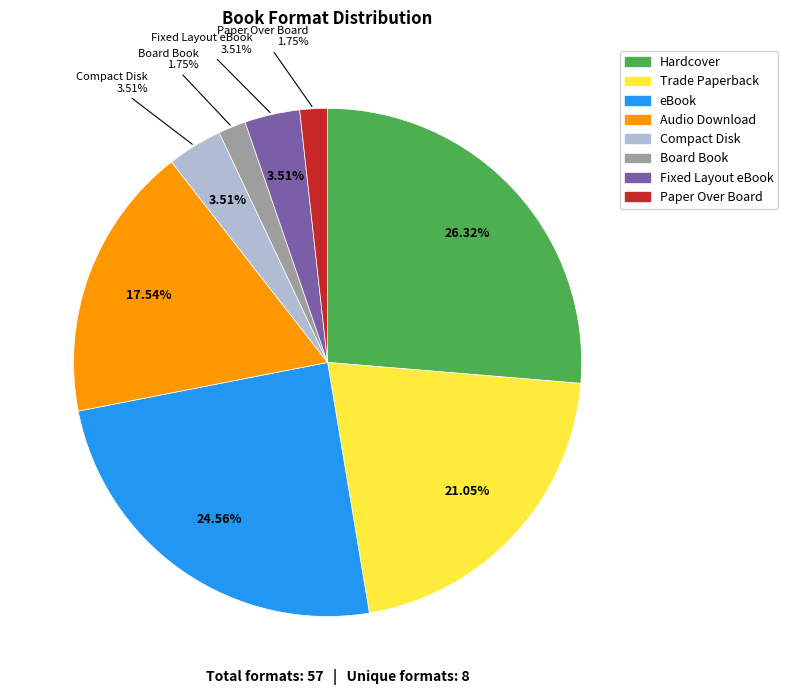

What percentage is the Fixed Layout eBook slice, to the nearest percent?

4%